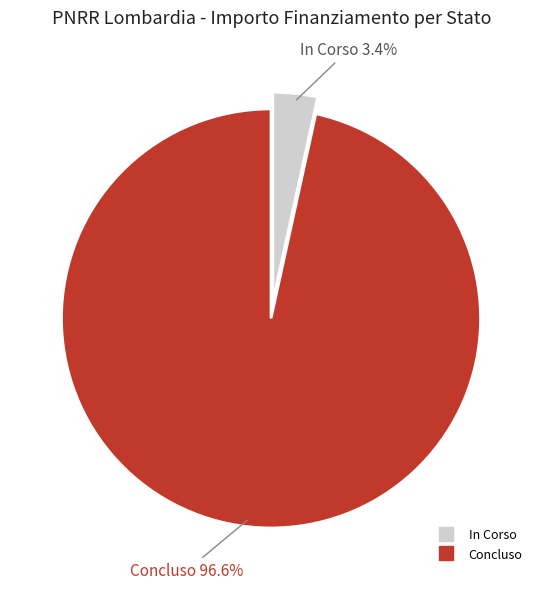

Which slice is the largest?

Concluso